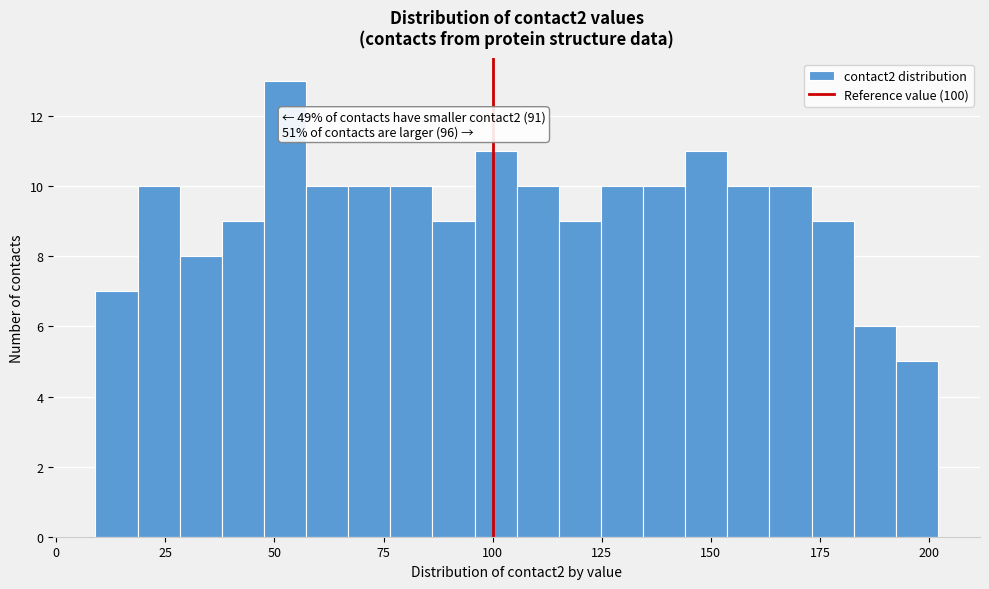

Around what value on the x-axis is the tallest bar? Give the approximate position of its centre, as read against the axis.

50